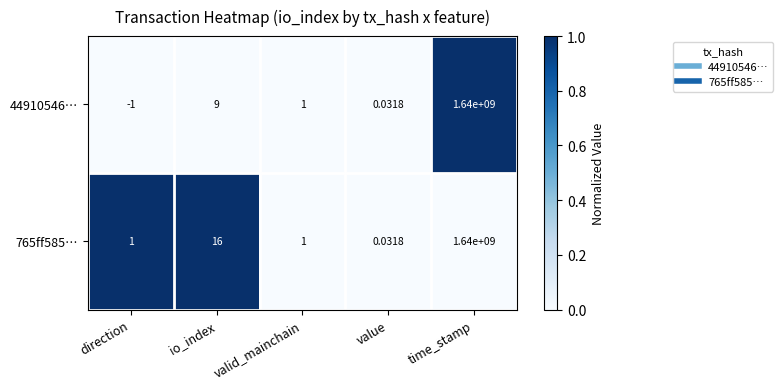

Where is 765ff585… nearest to the value 820000000?

io_index